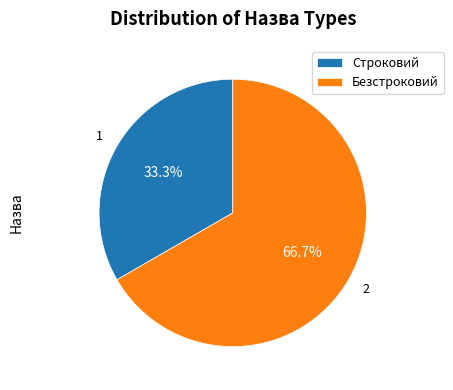

What is the smallest slice in the pie chart?

Строковий